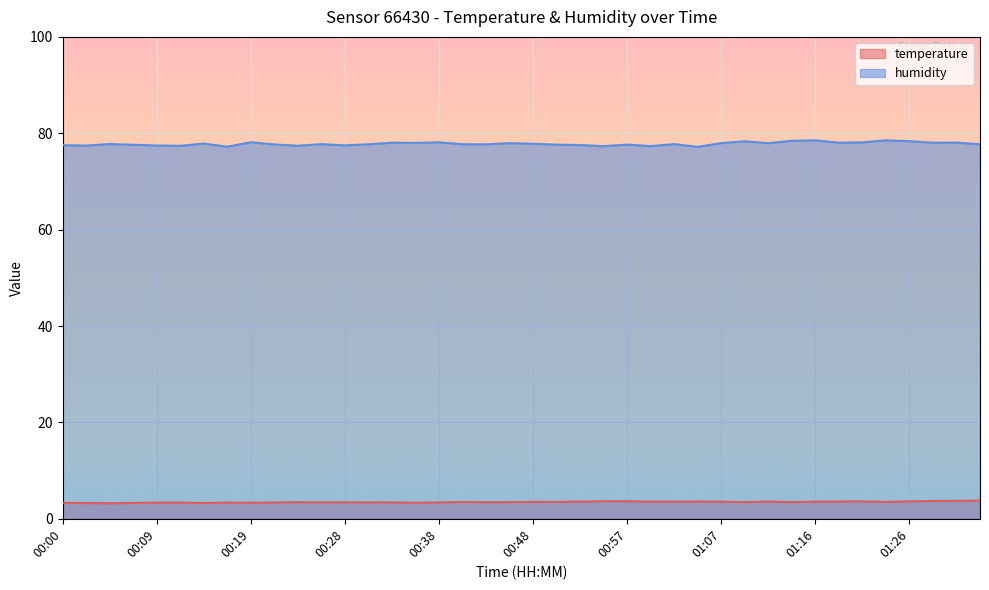

List the series in order of their peak value, highest first.

humidity, temperature